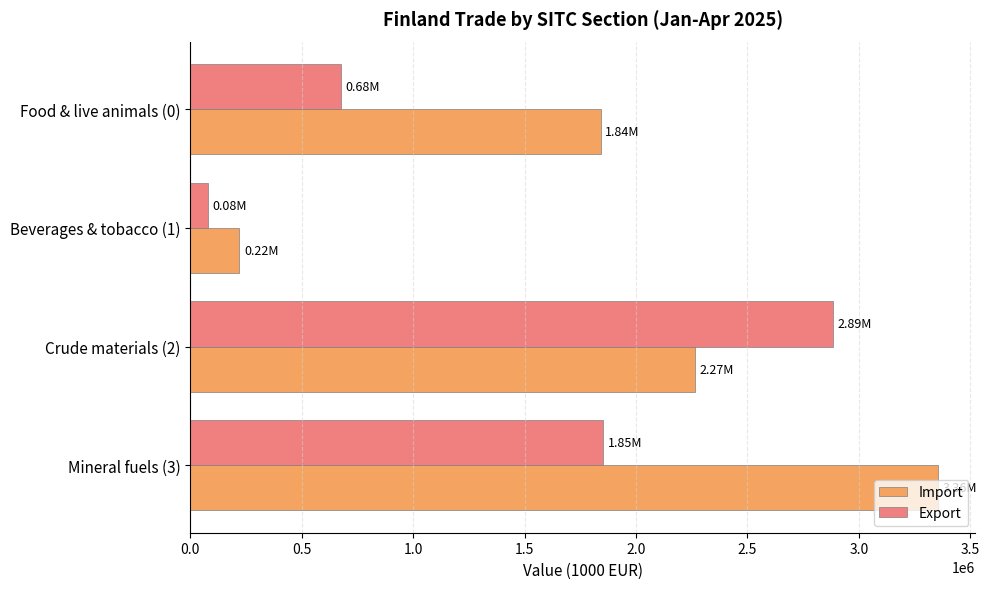

What are all the series names shown in the legend?

Import, Export